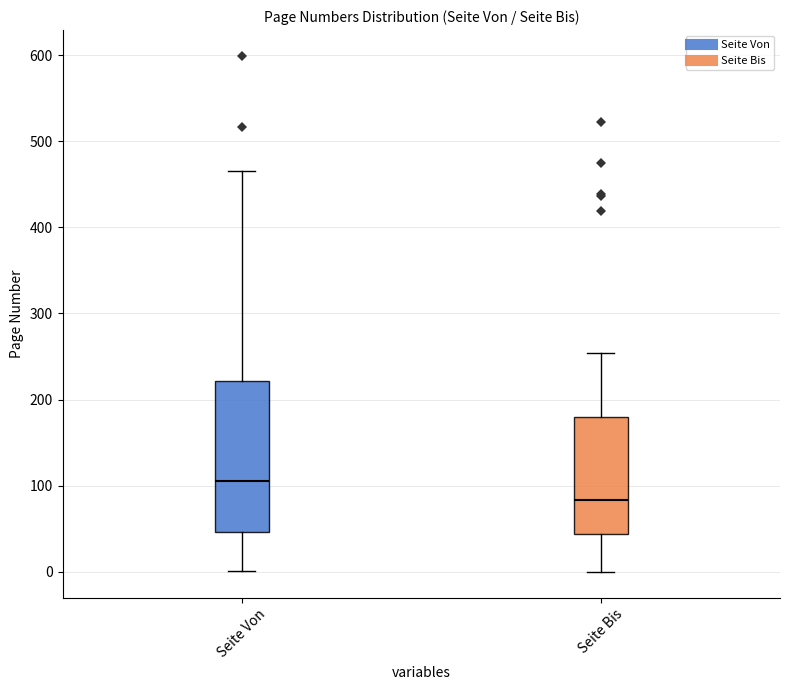

Which box has the highest median line?

Seite Von